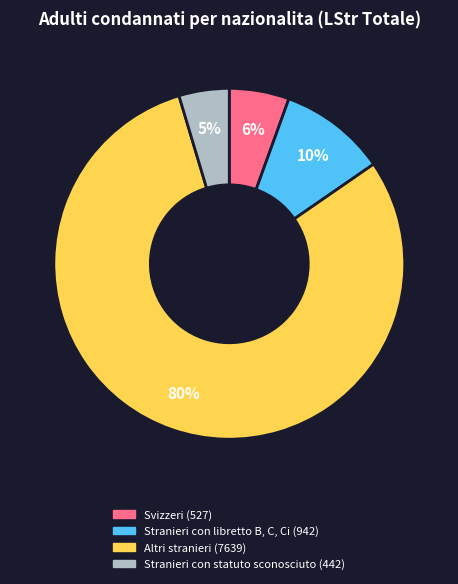

Is there any slice that represents more than half of the pie?

Yes